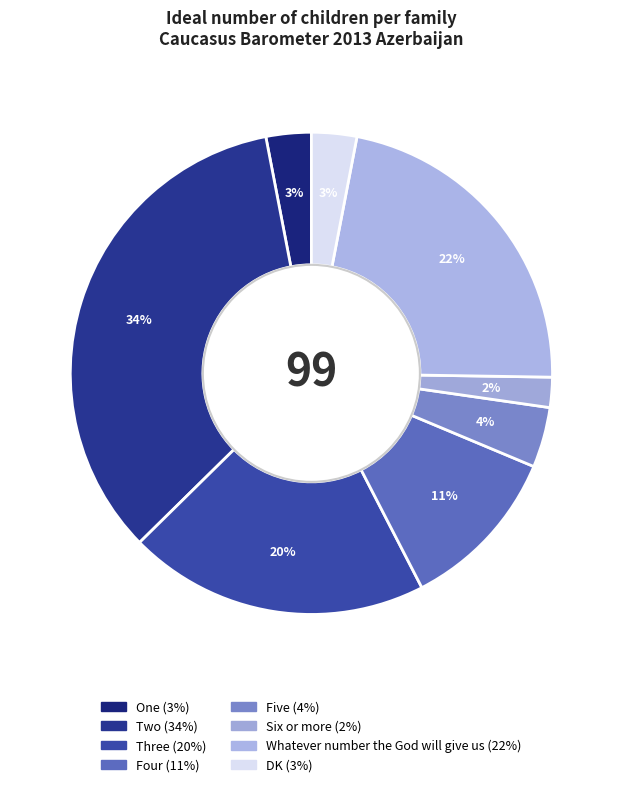

True or false: Five accounts for 4% of the total.

True